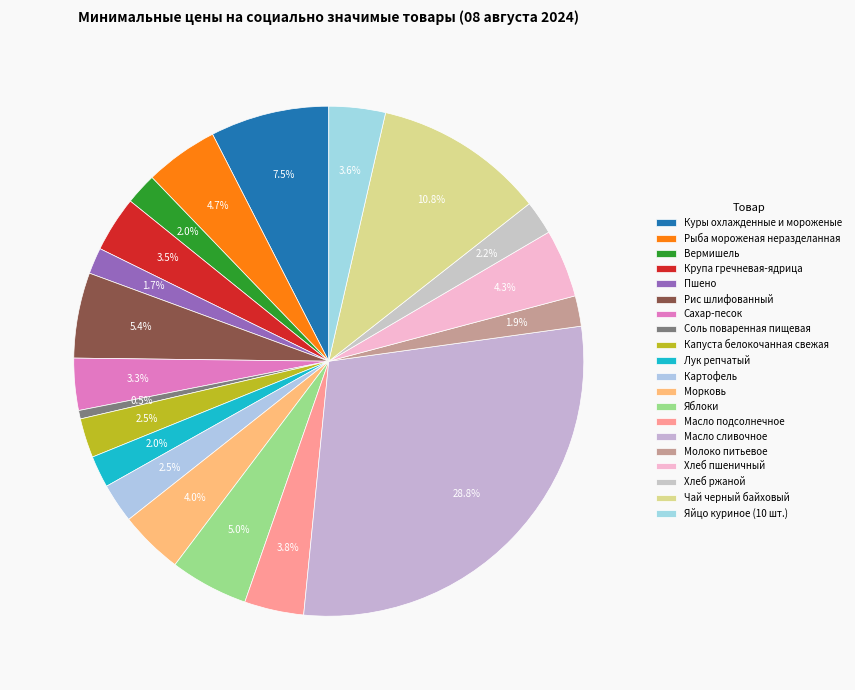

Which category has the smallest portion of the pie?

Соль поваренная пищевая